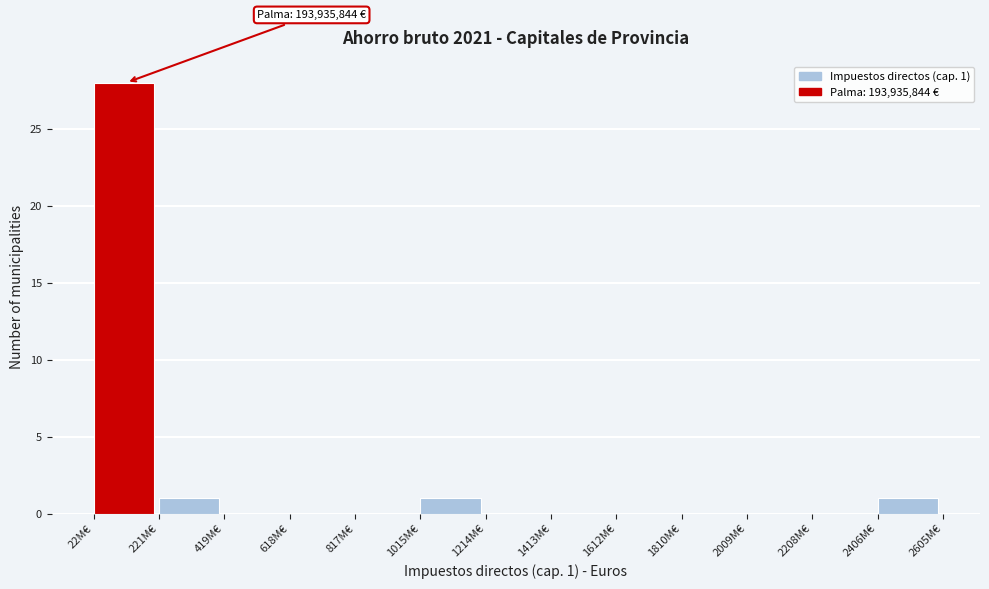

Reading right to left, transcribe all the data shown in this chart.

2406M€=1	2208M€=0	2009M€=0	1810M€=0	1612M€=0	1413M€=0	1214M€=0	1015M€=1	817M€=0	618M€=0	419M€=0	221M€=1	22M€=28